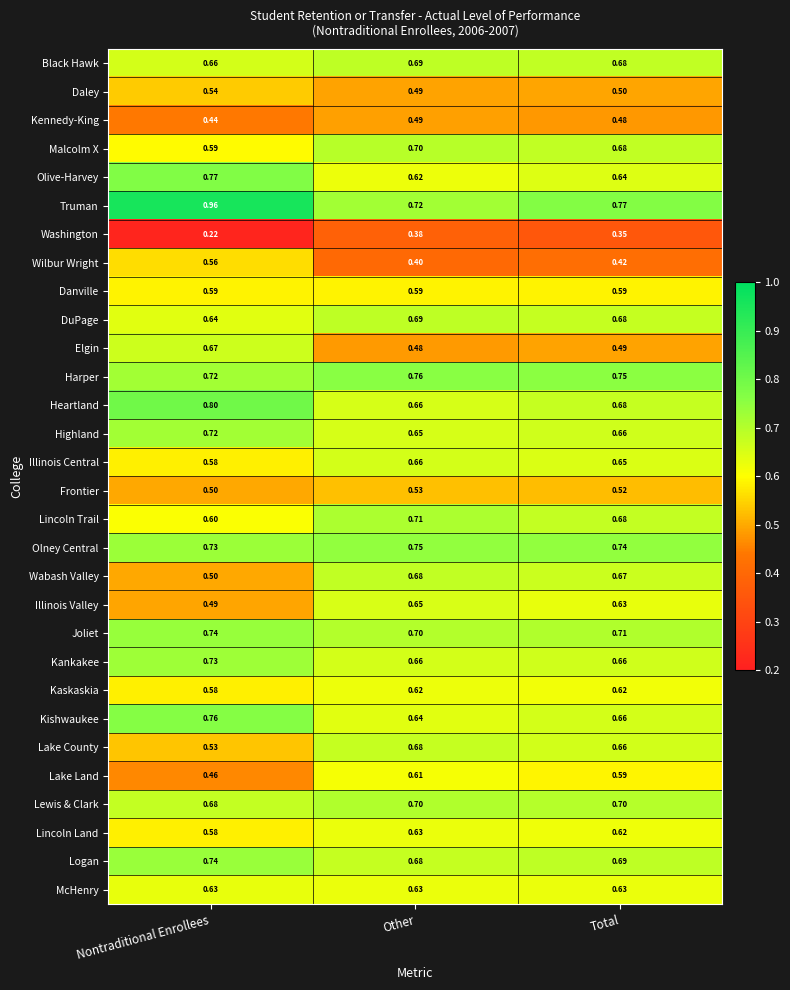

Rank the categories by Heartland value from lowest to highest.

Other, Total, Nontraditional Enrollees